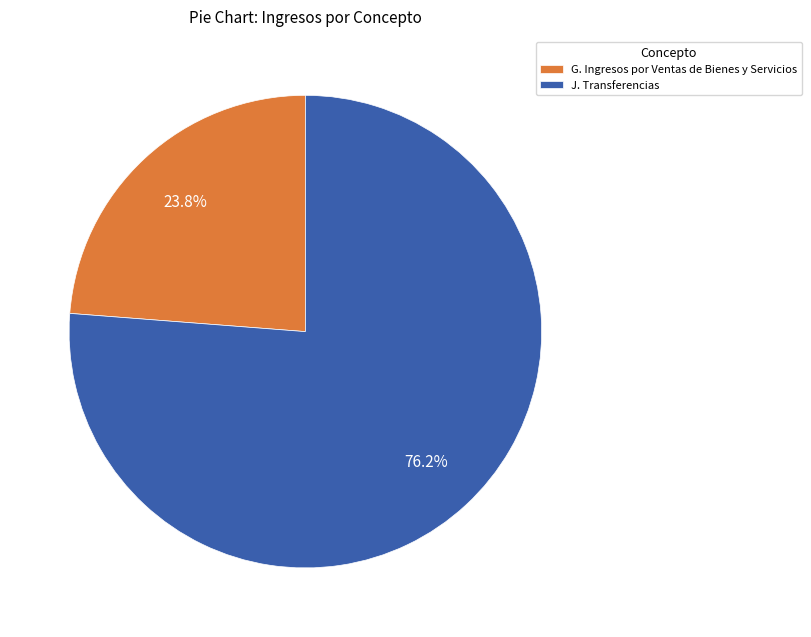

Which has a higher value, G. Ingresos por Ventas de Bienes y Servicios or J. Transferencias?

J. Transferencias